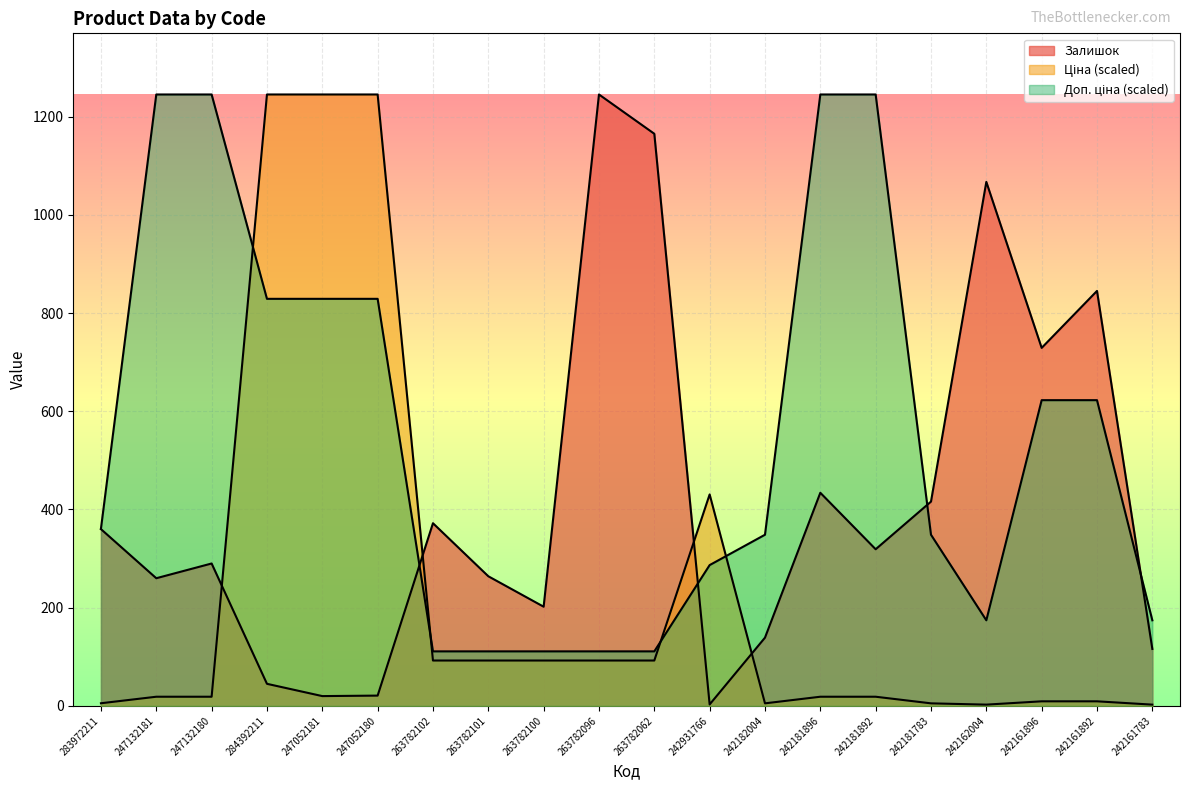

Which series has the largest range (max minus min)?

Ціна